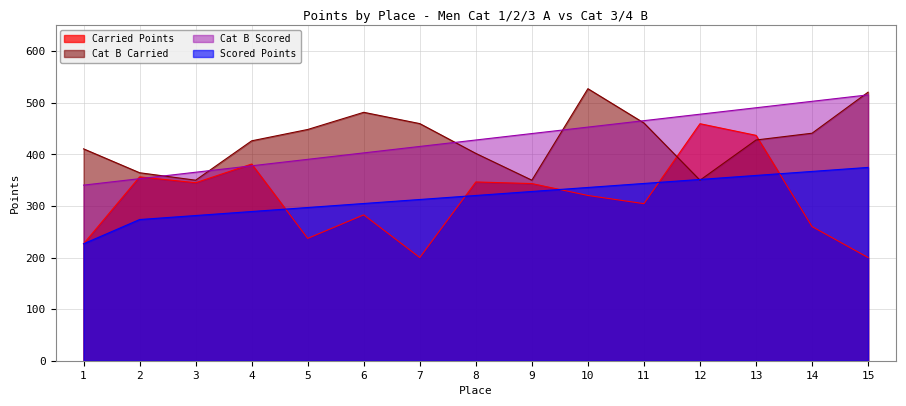

At which label does Carried Points first exceed 320?

2